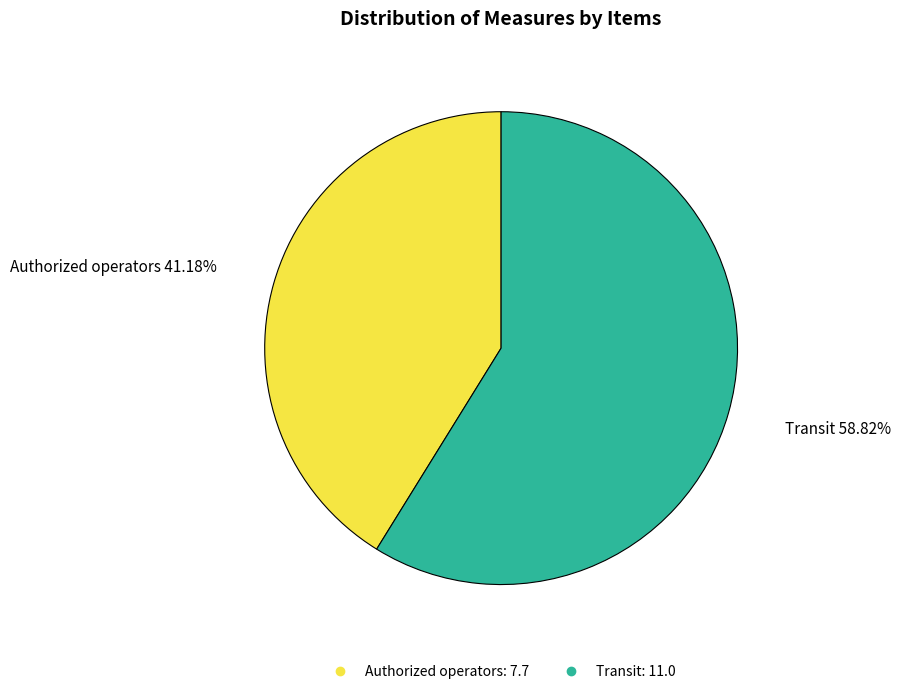

What is the ratio of the value at Transit to the value at Authorized operators?

1.4